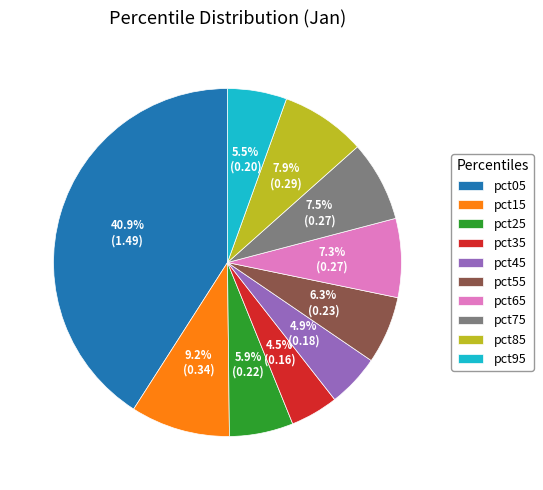

To the nearest percent, what percentage of the pie is pct25?

6%